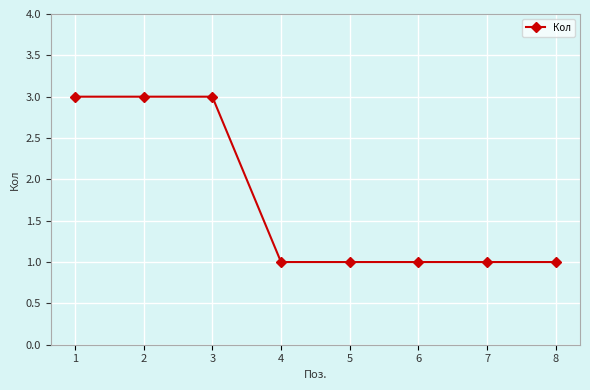

Count the values in the range 1 to 3.

8